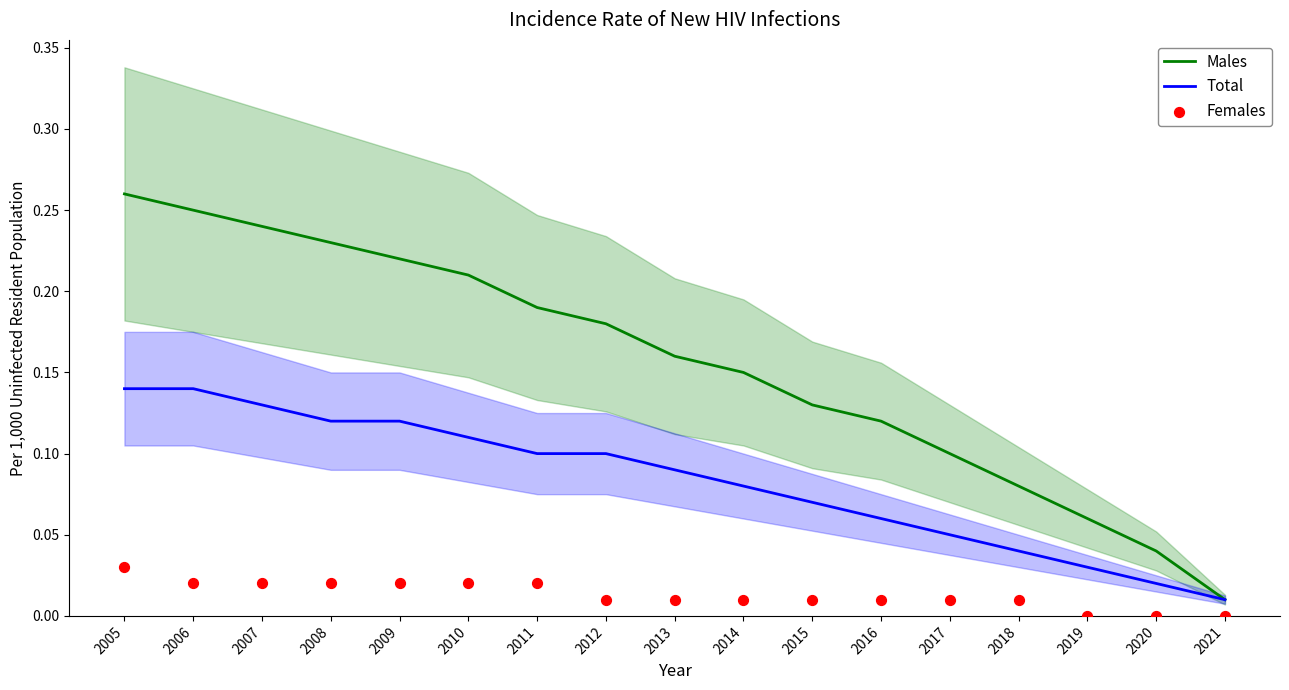

Which series contains the lowest Y value?

Females